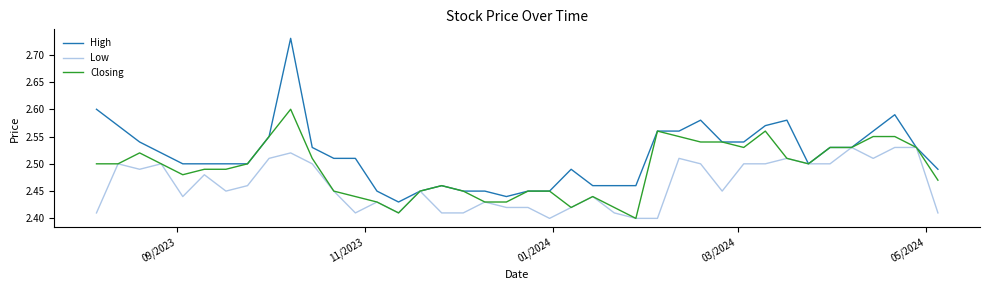

What are all the series names shown in the legend?

High, Low, Closing